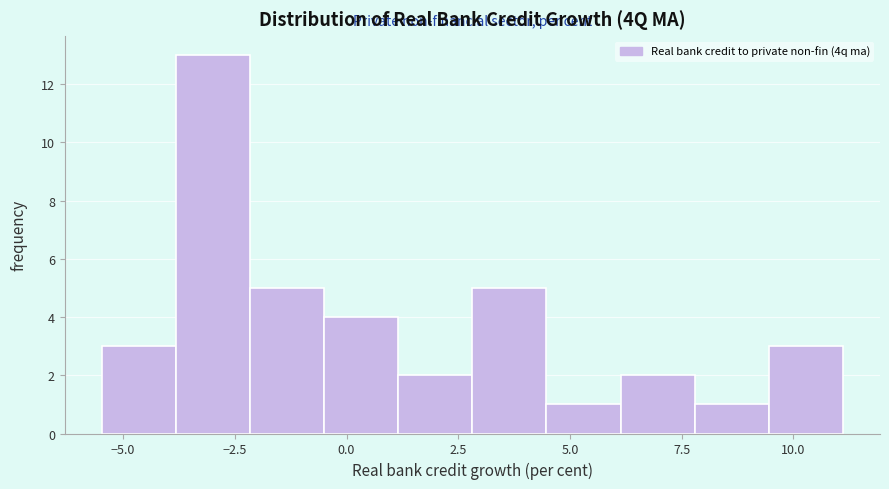

Read against the x-axis, roughly where is the centre of the tallest bar?

-3.0